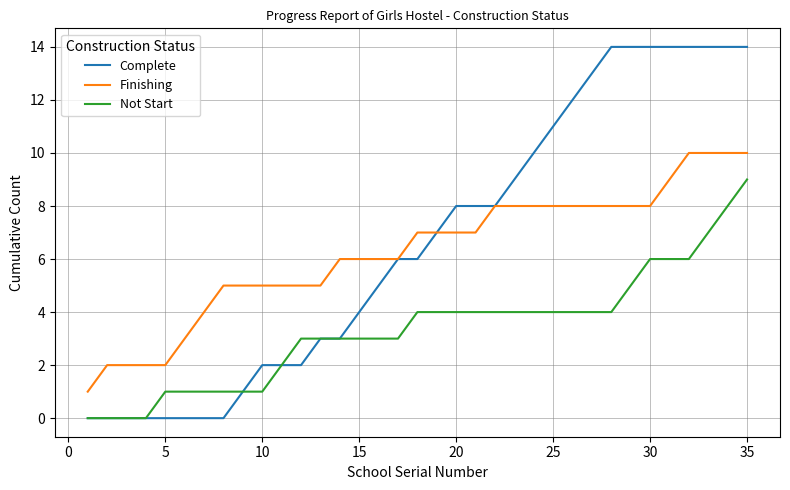

What is the greatest value displayed?

14